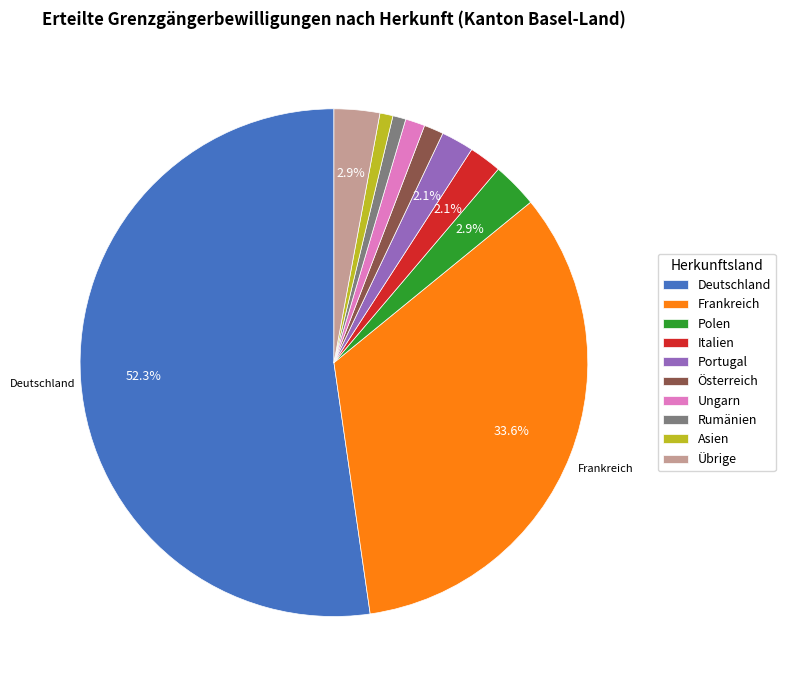

Does any single category account for the majority?

Yes